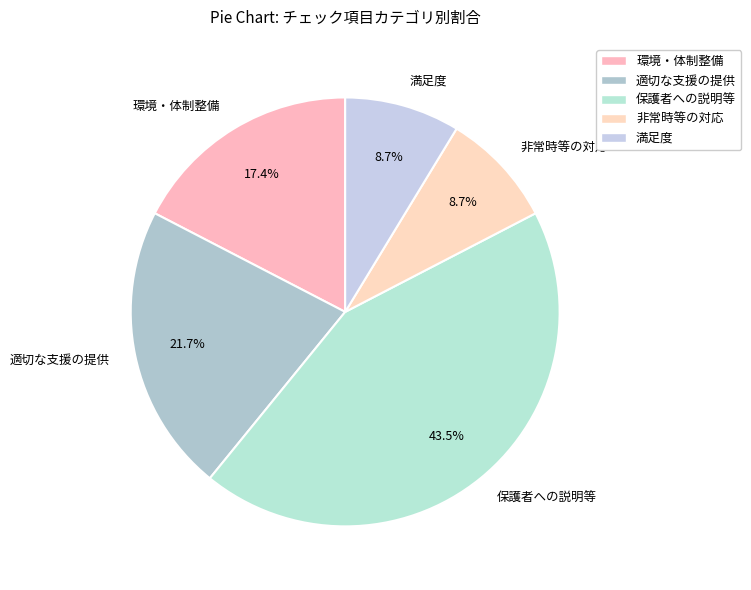

Is it true that 環境・体制整備 is 17% of the pie?

True